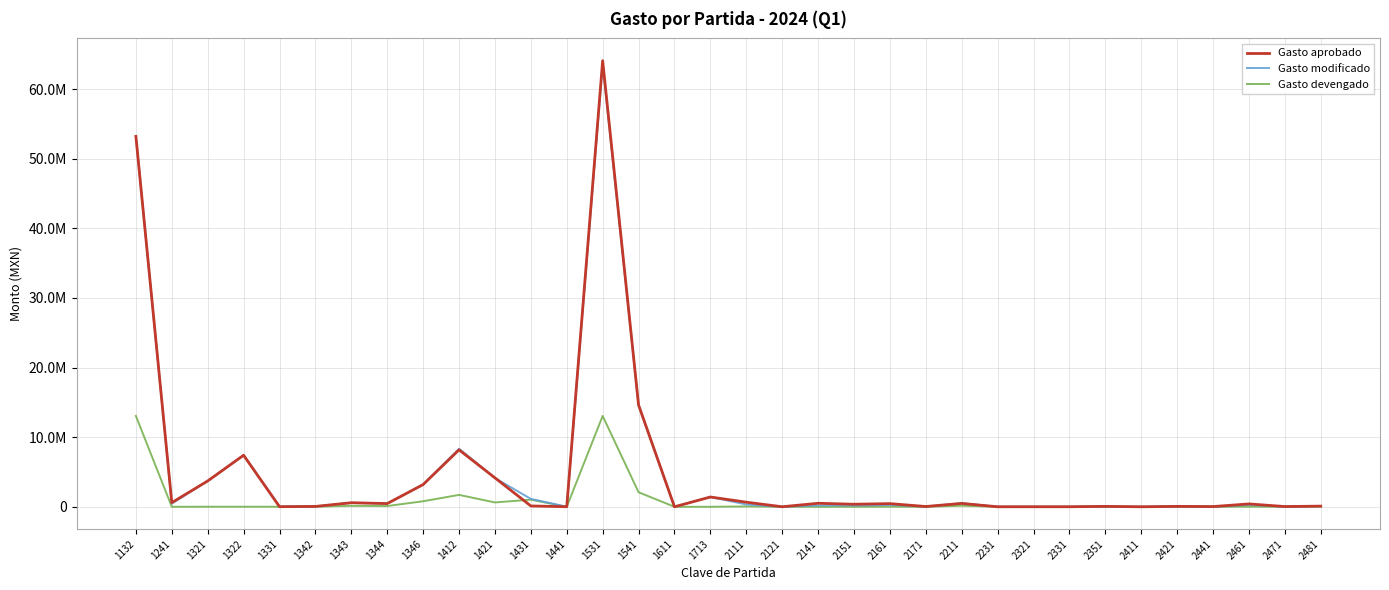

What is the difference between the highest and lowest values at 2441?

29245